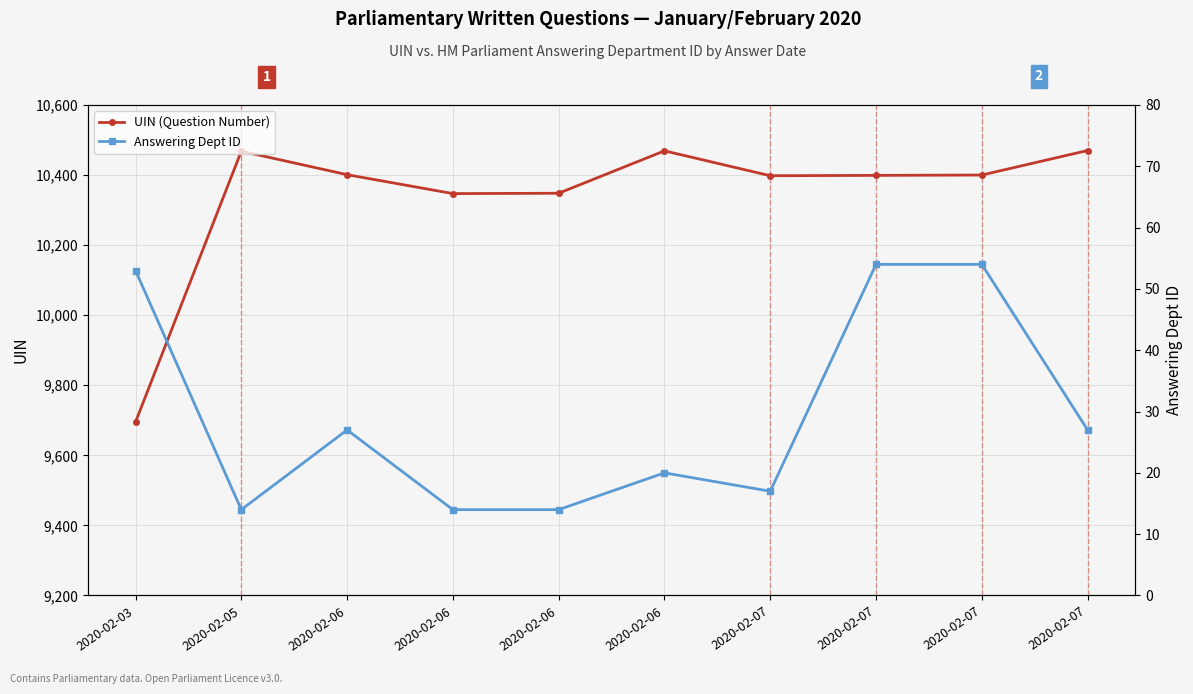

What is the average value of the Answering Dept ID series?

29